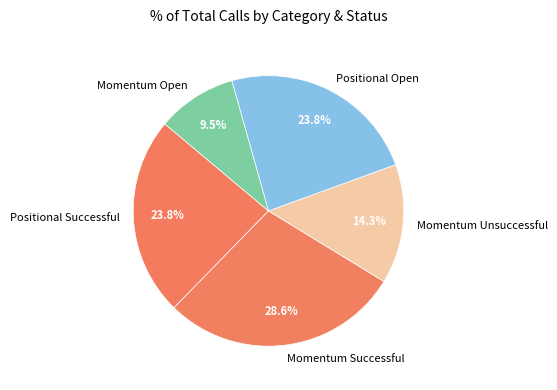

Between Momentum Successful and Positional Successful, which is larger?

Momentum Successful